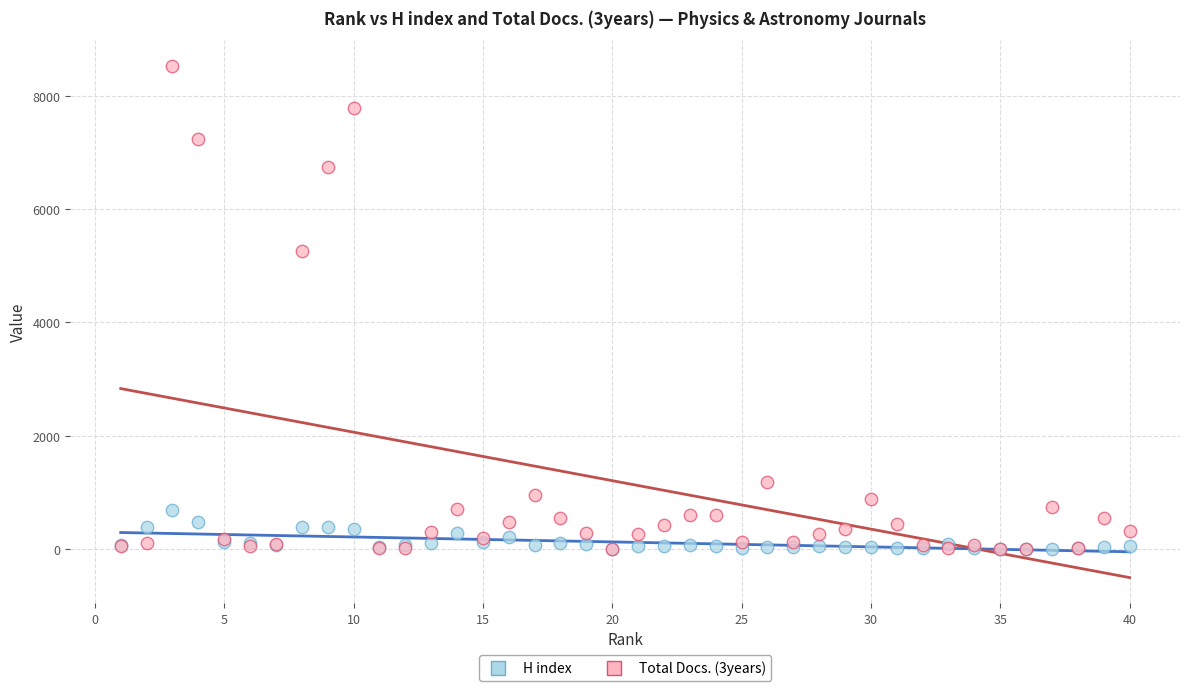

Across all series, what Y value is closest to 4263?

5265